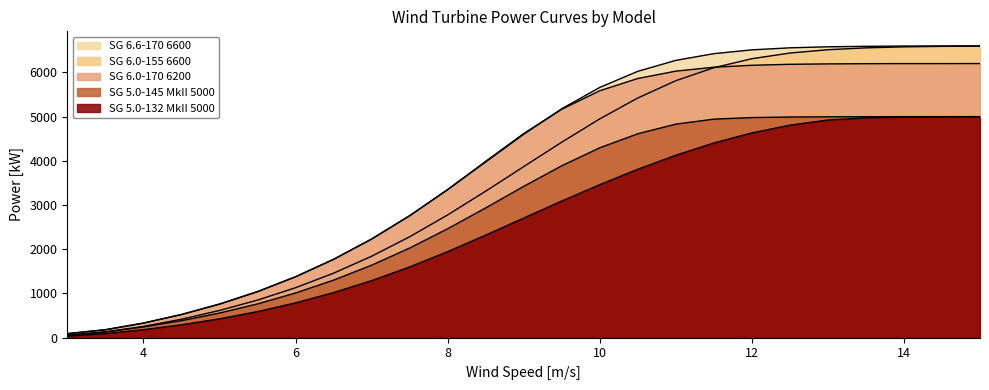

Rank the series by their maximum value, from lowest to highest.

SG 5.0-132 MkII 5000, SG 5.0-145 MkII 5000, SG 6.0-170 6200, SG 6.0-155 6600, SG 6.6-170 6600